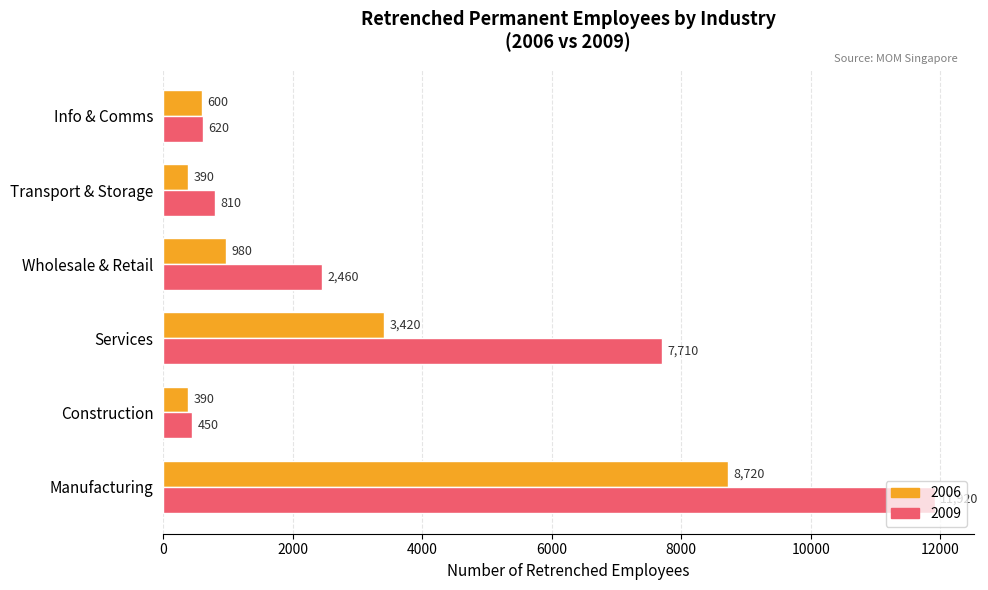

Which series has the largest total across all categories?

2009